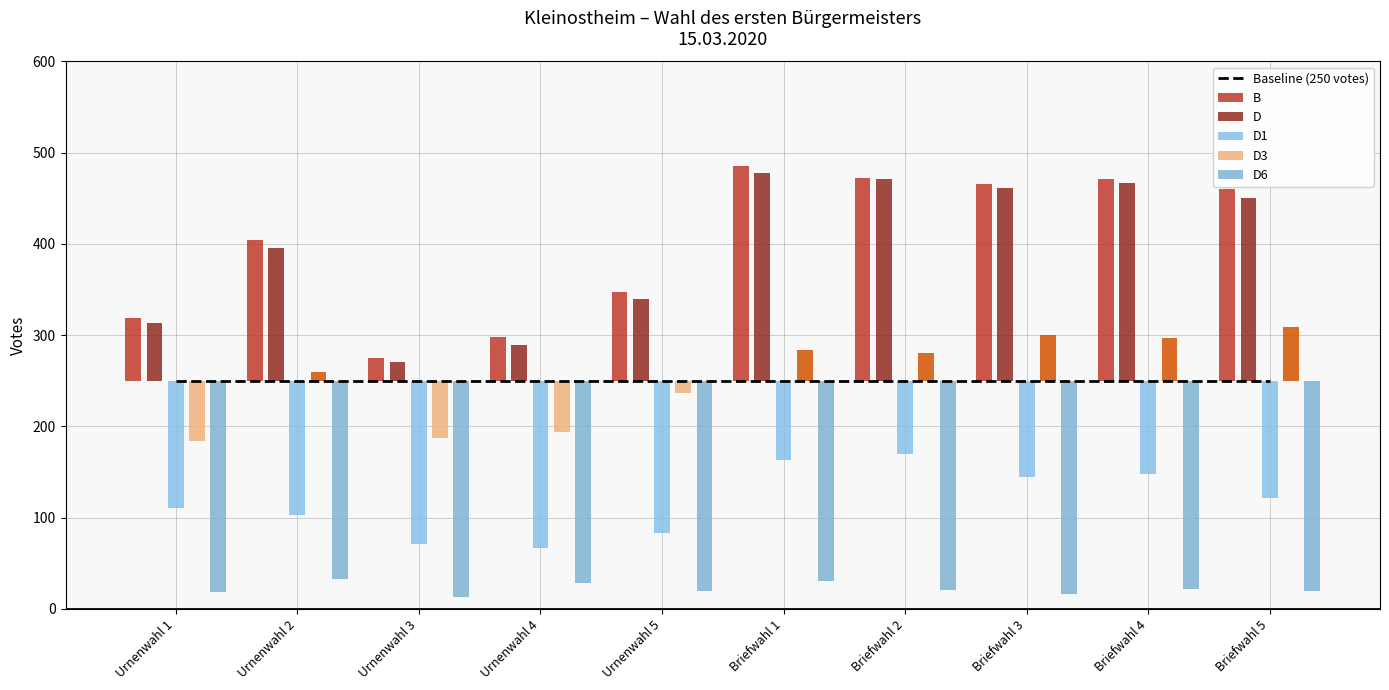

Is it true that D1 equals 145 at Briefwahl 3?

True